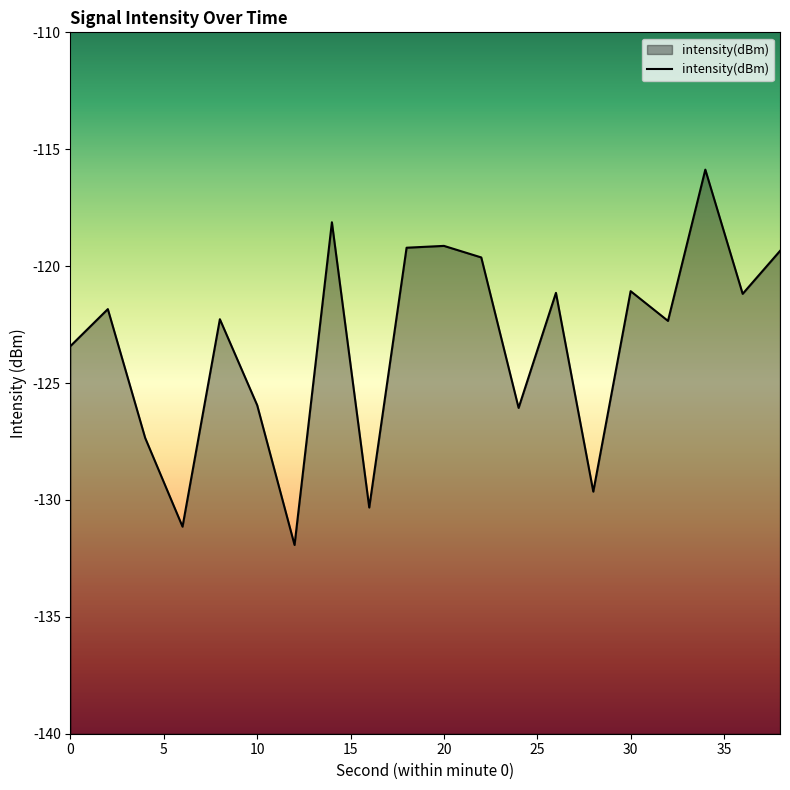

What is the minimum value shown in the chart?

-131.9